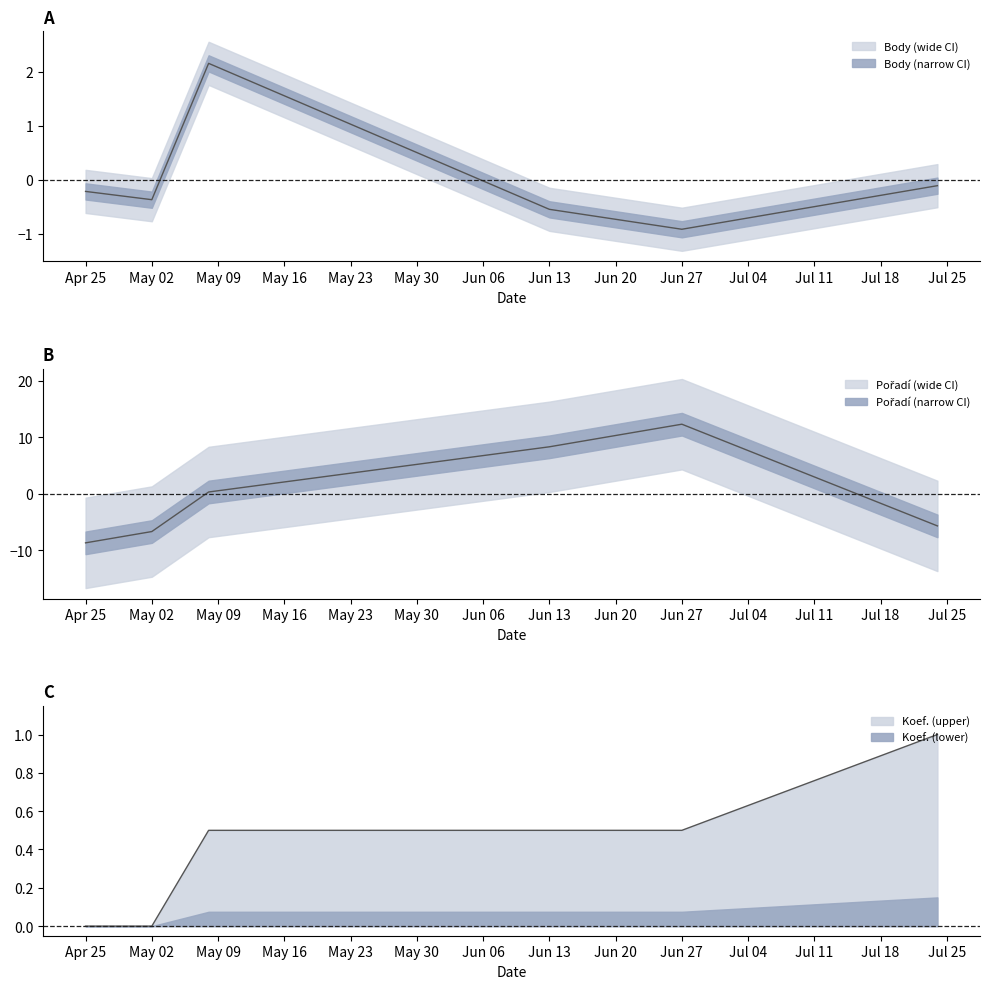

Between May 02 and Apr 25, which is larger?

Apr 25